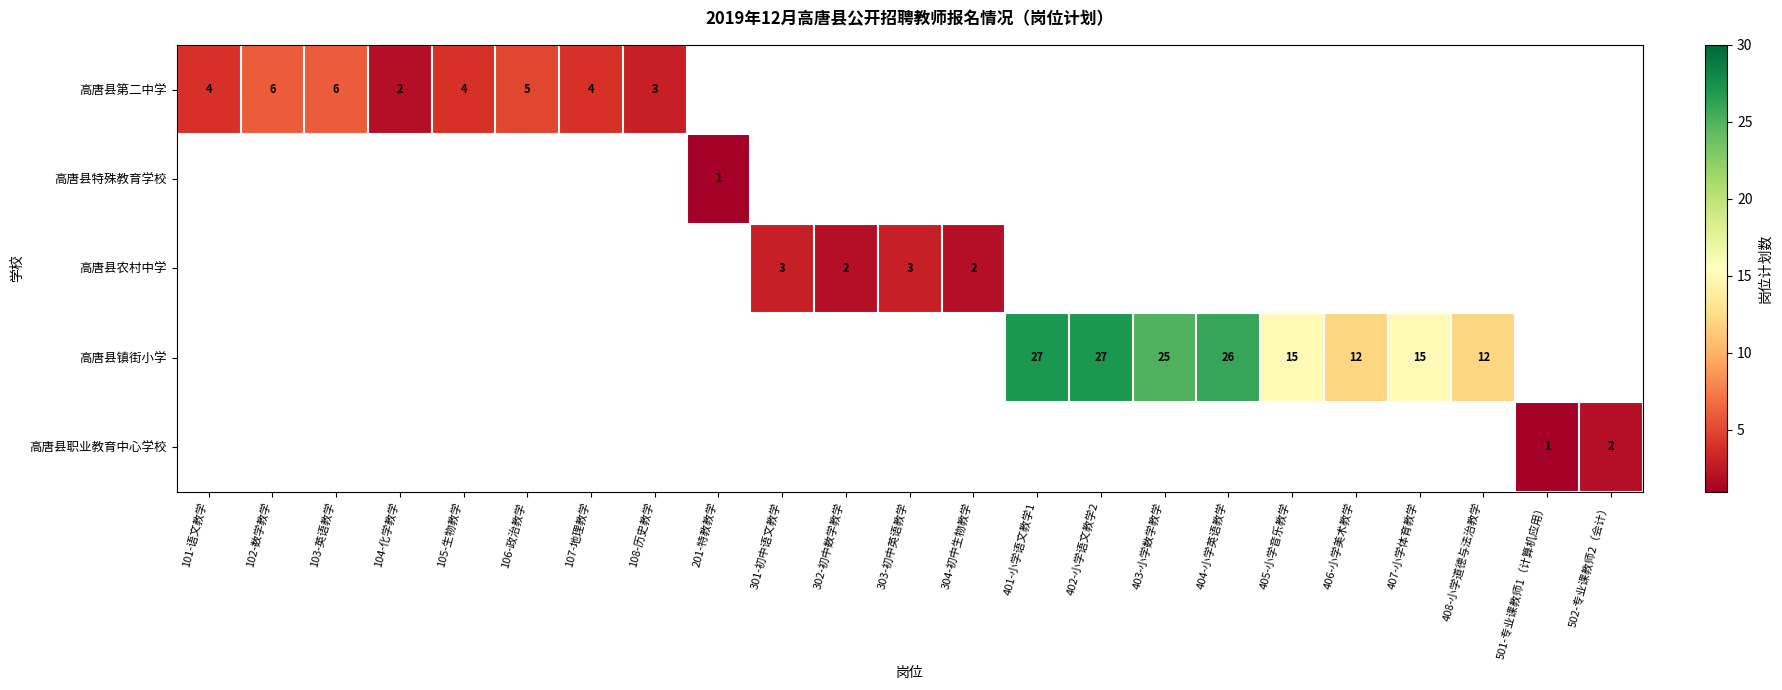

Which category has the lowest value across all series?

201-特教教学